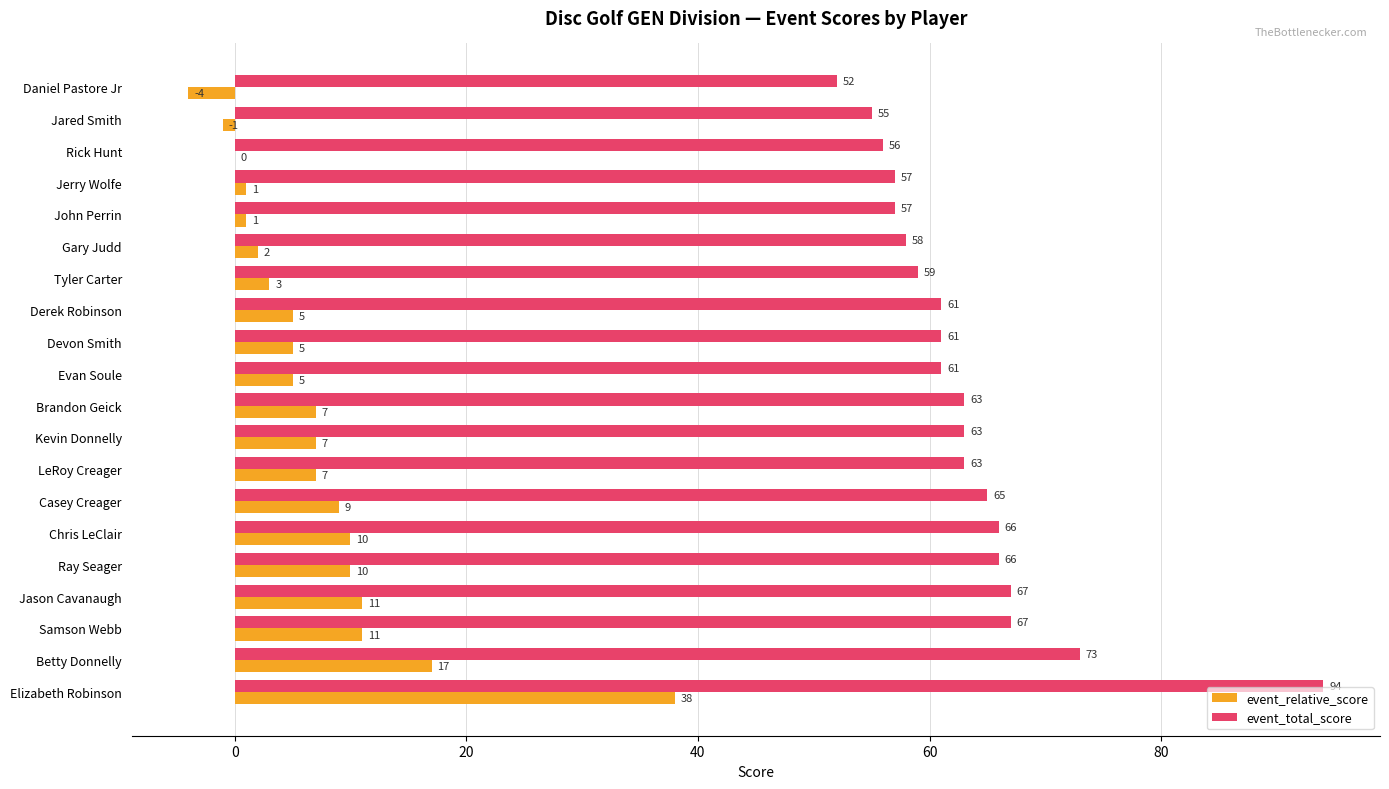

Which label corresponds to the largest value in the chart?

Elizabeth Robinson